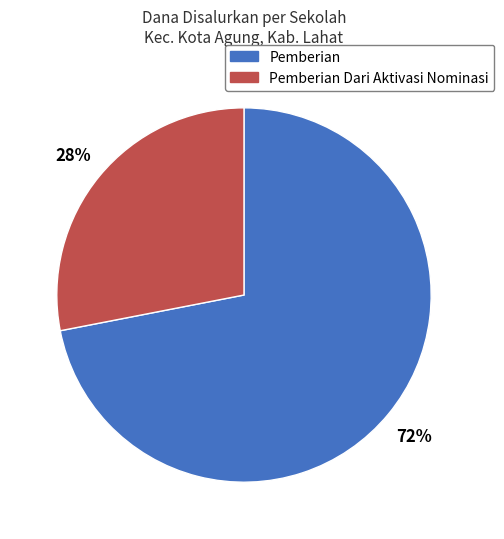

Count the number of slices in the pie.

2